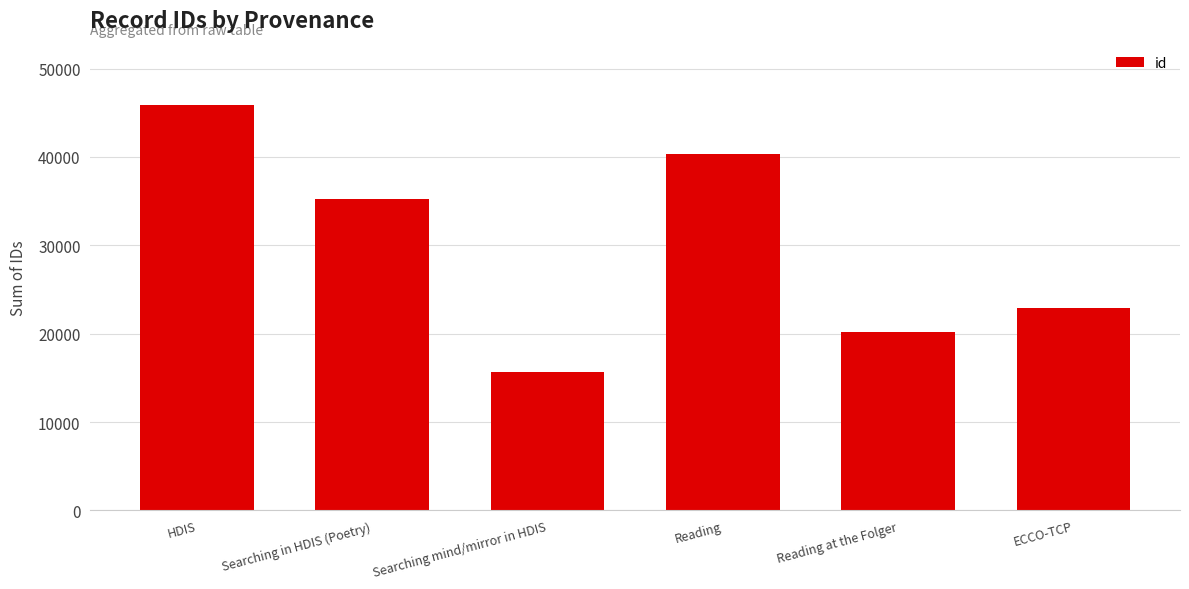

What is the difference between the values at ECCO-TCP and Reading?

17404